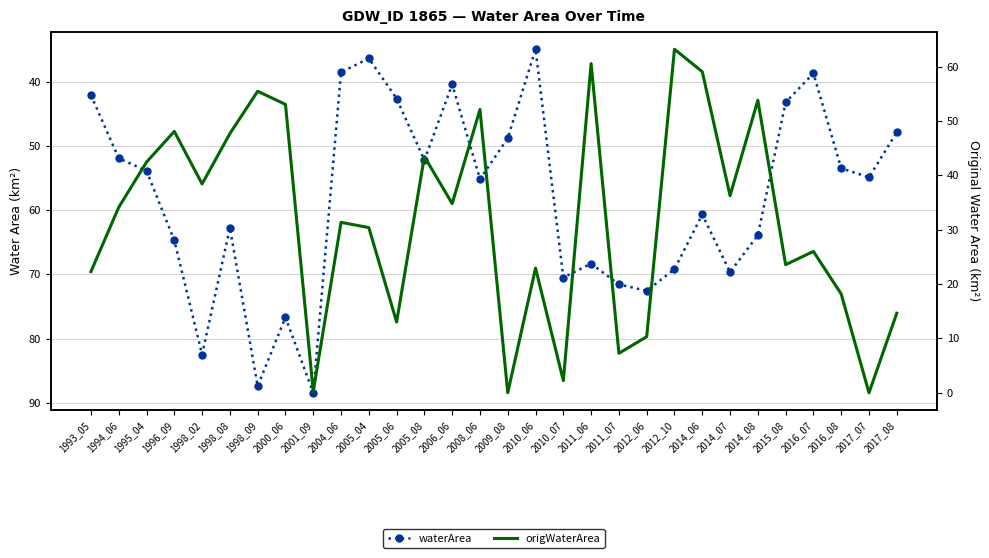

Which label corresponds to the smallest value in the chart?

2017_07